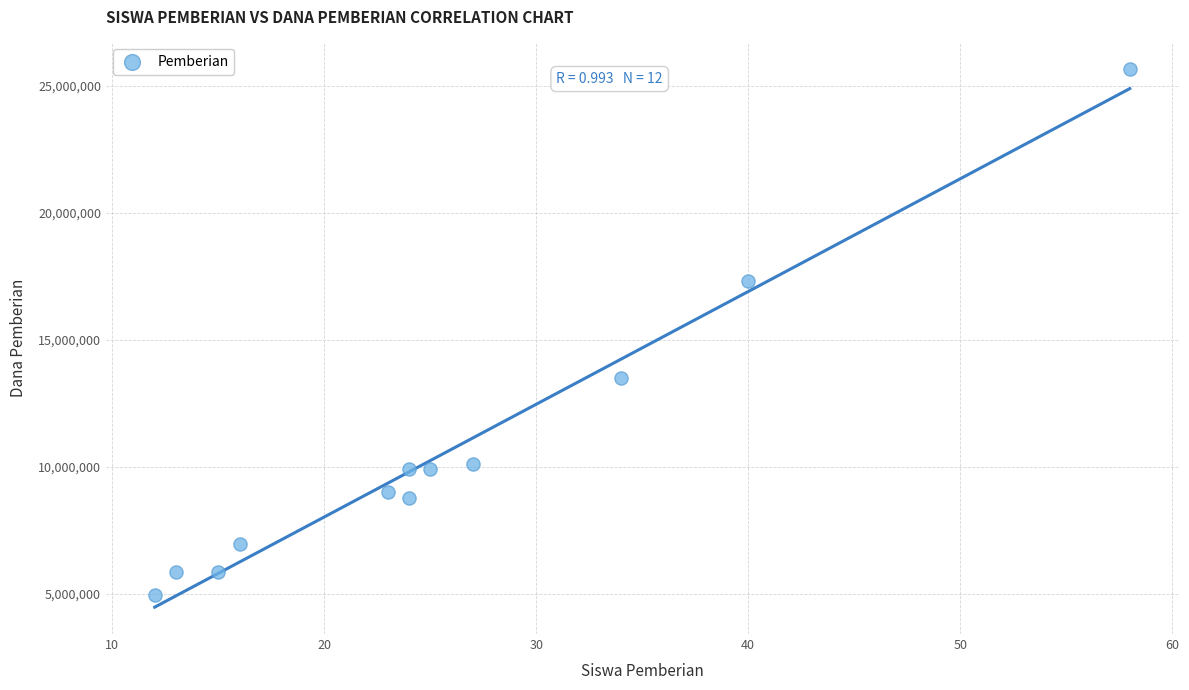

What is the range of X values (max minus min)?

46